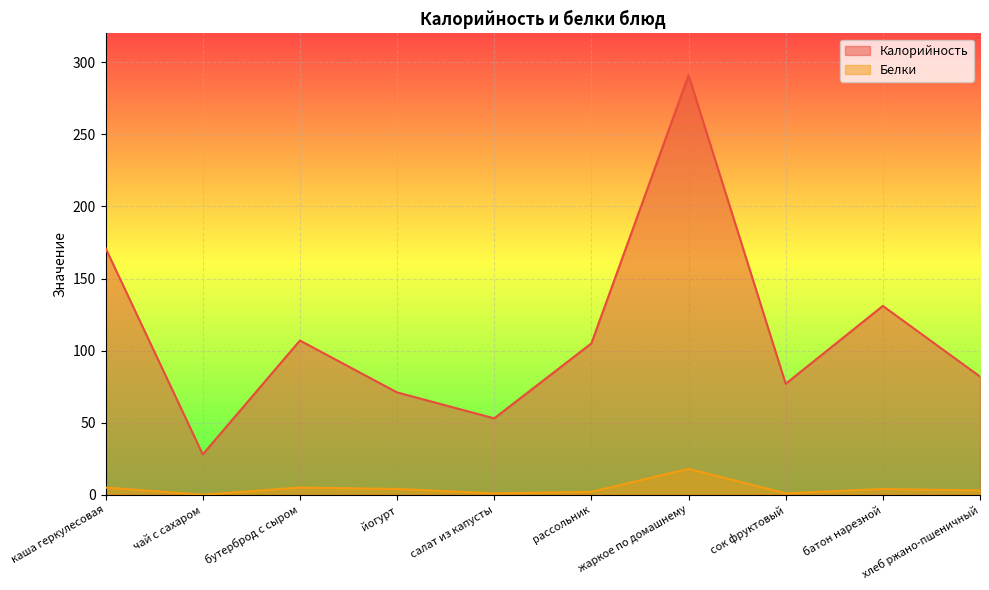

What is the average value of the Белки series?

4